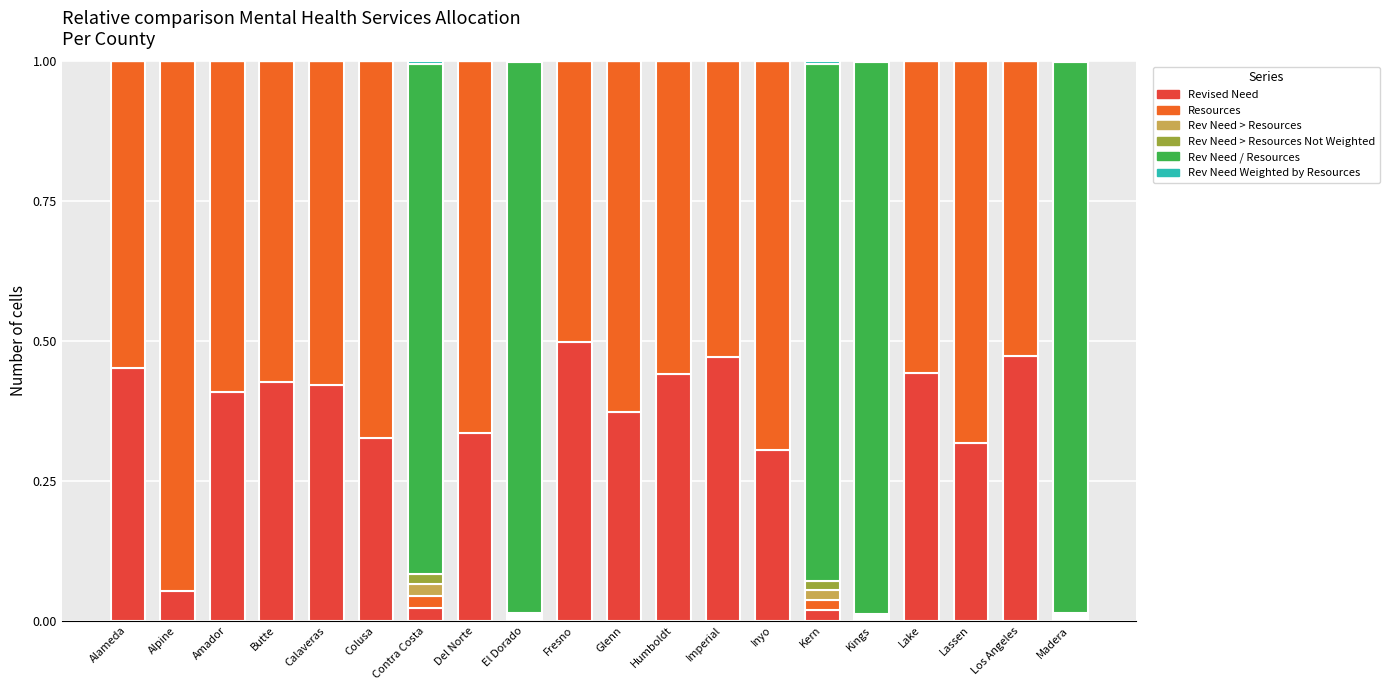

Which category has the highest value in the Revised Need series?

Fresno